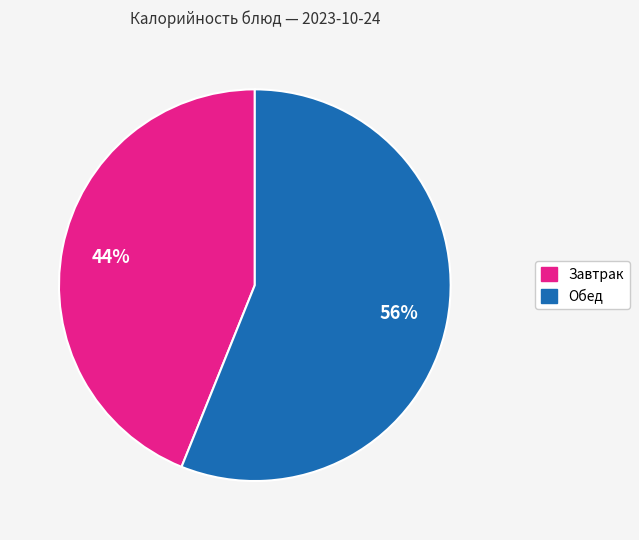

How many slices are in this pie chart?

2